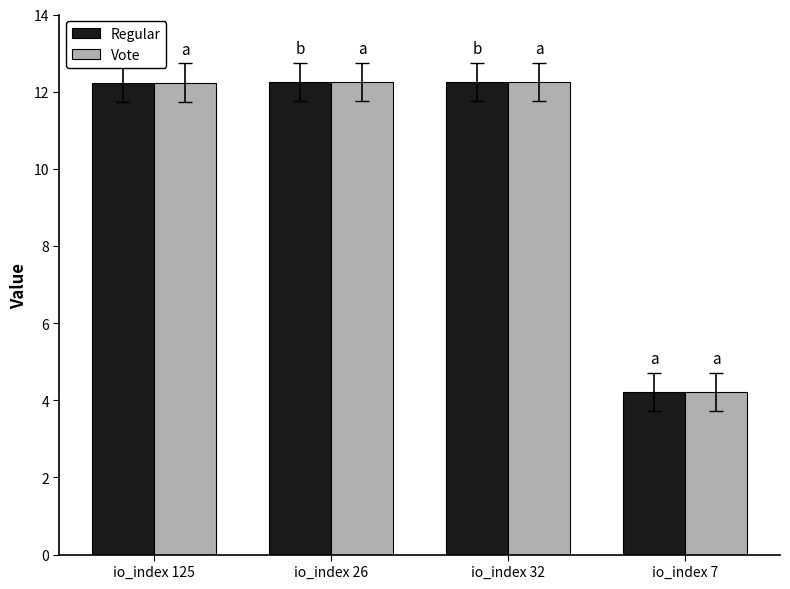

At which label does Regular first exceed 12?

io_index 125